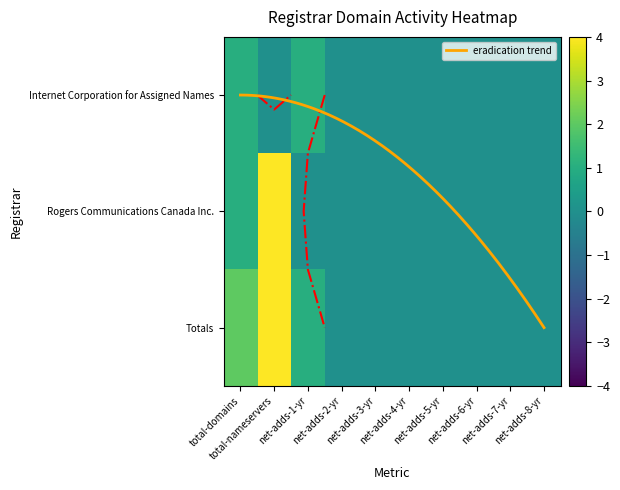

What is the difference between the second highest and minimum values in the Rogers Communications Canada Inc. series?

1